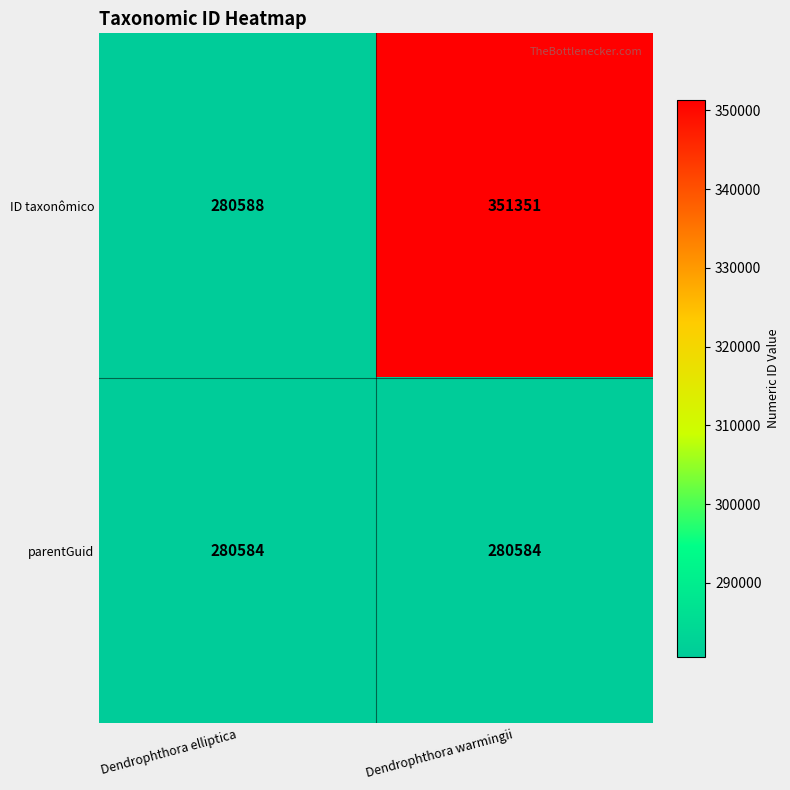

At which label is ID taxonômico closest to 315969?

Dendrophthora elliptica